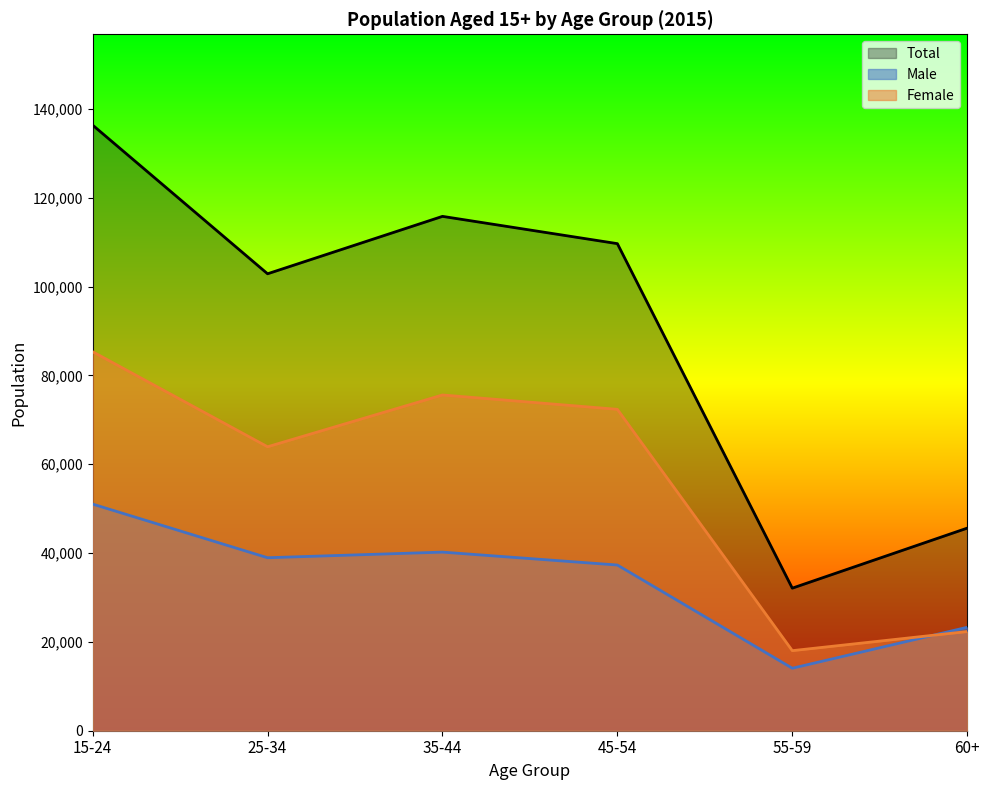

At which label is Female closest to 51670?

25-34